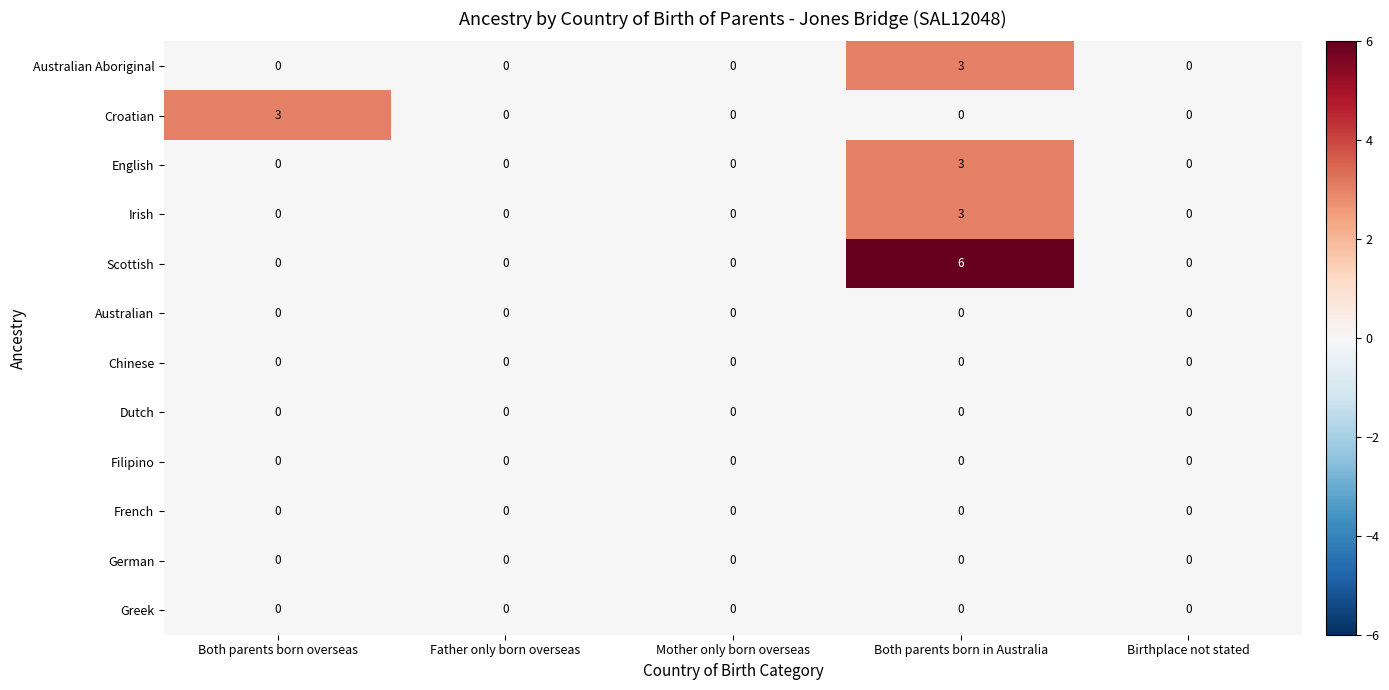

The value of Croatian at Father only born overseas is -1. True or false?

False